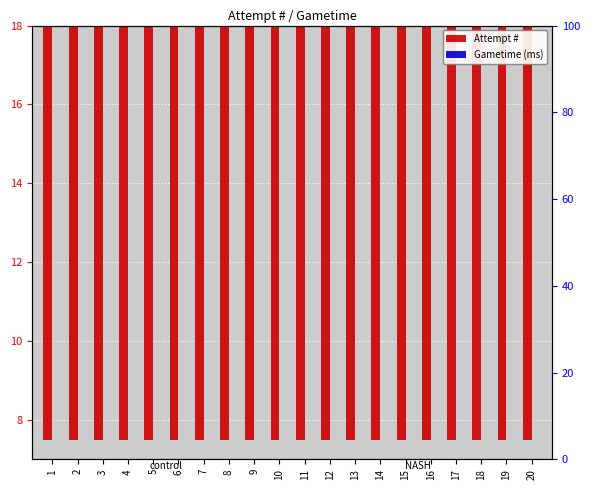

At 10, list the series in order from largest to smallest.

Attempt #, Gametime (ms)